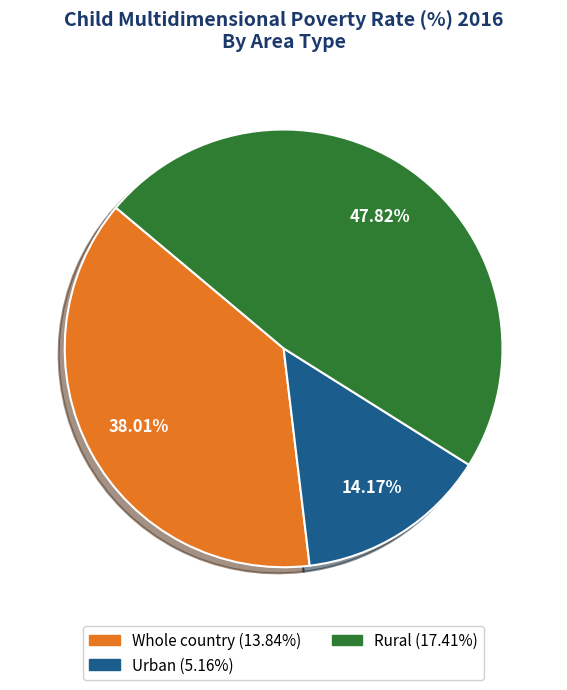

Approximately how many times larger is the value at Whole country compared to Rural?

0.8